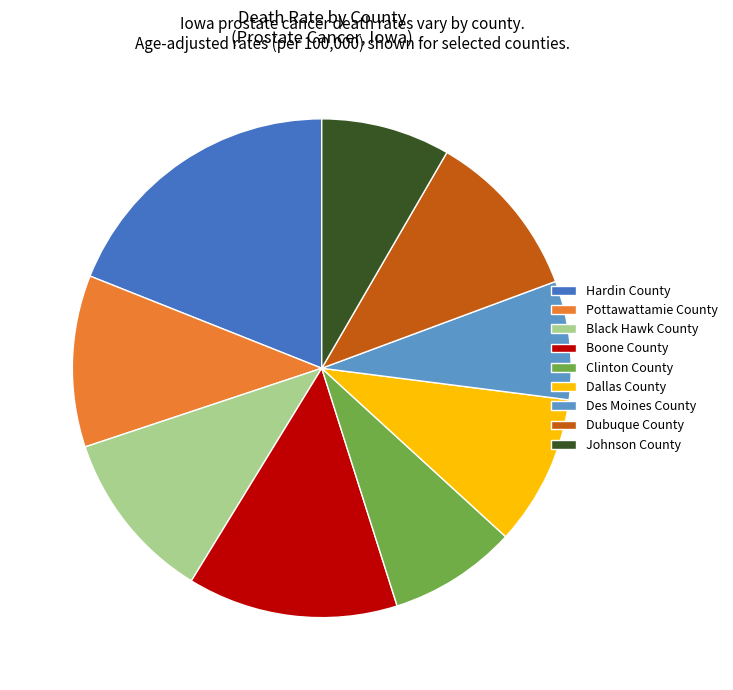

True or false: Black Hawk County accounts for 11% of the total.

True